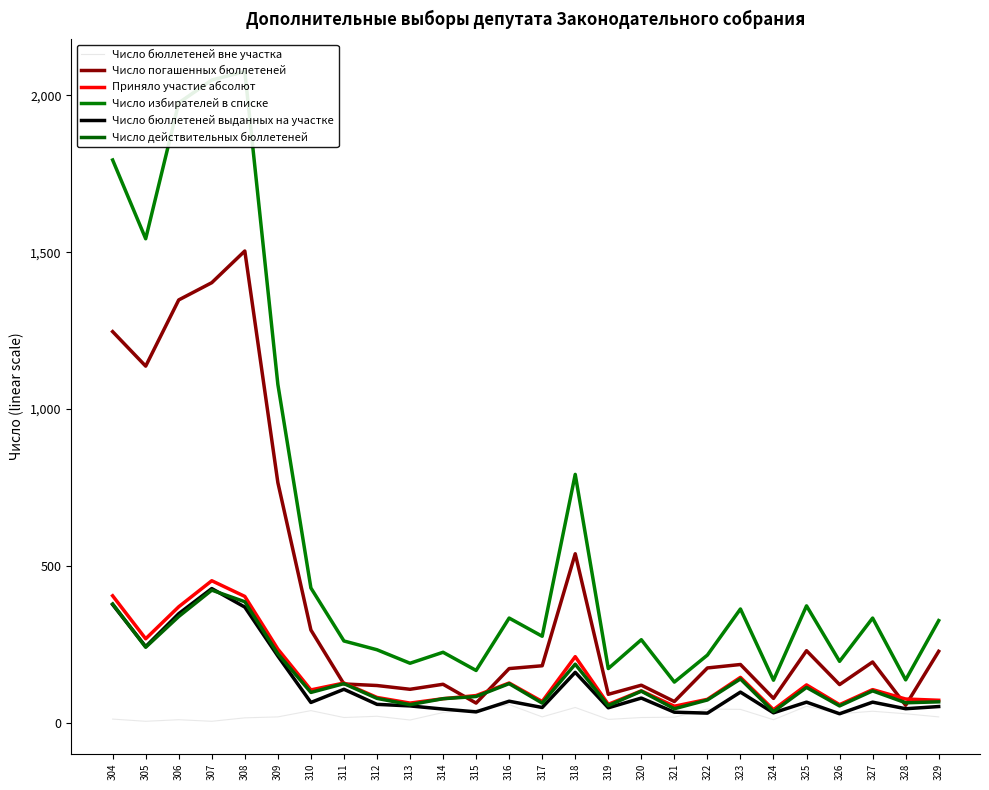

List the series in order of their peak value, lowest first.

Число бюллетеней вне участка, Число действительных бюллетеней, Число бюллетеней выданных на участке, Приняло участие абсолют, Число погашенных бюллетеней, Число избирателей в списке